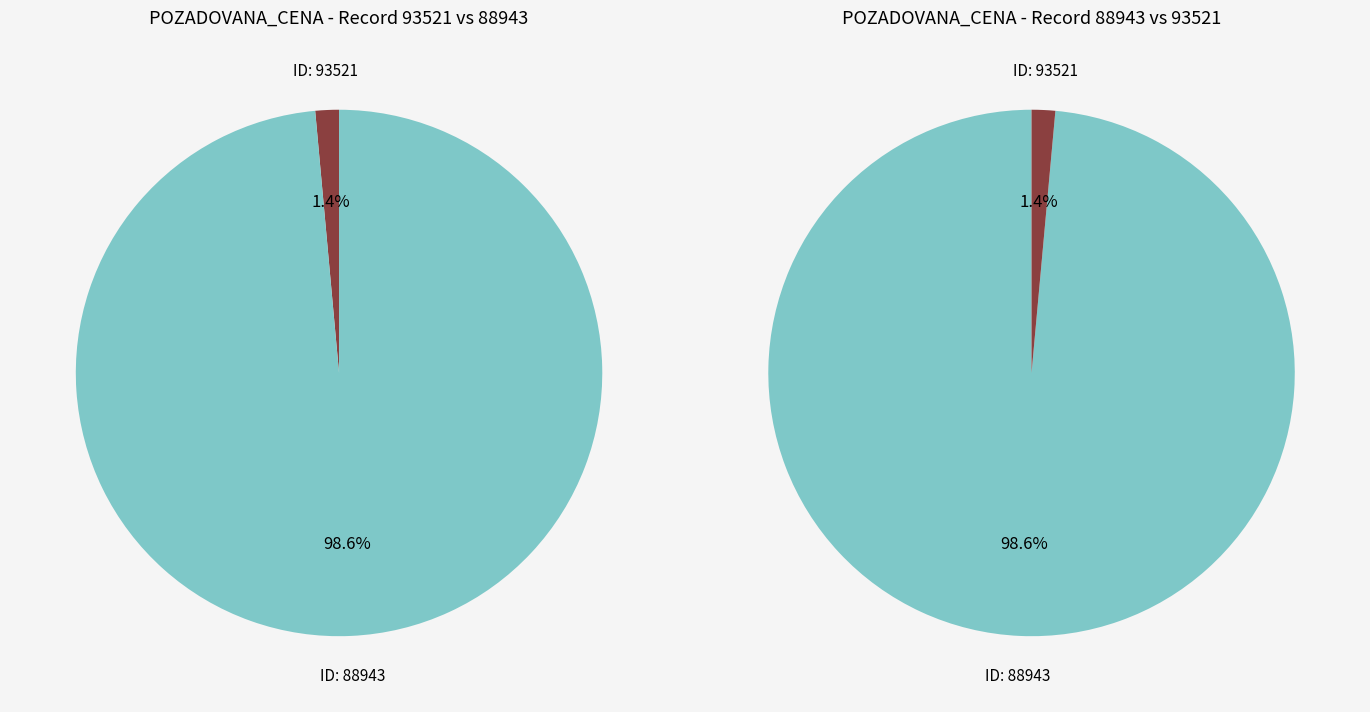

Combined, do 93521 and 88943 account for over 50%?

Yes